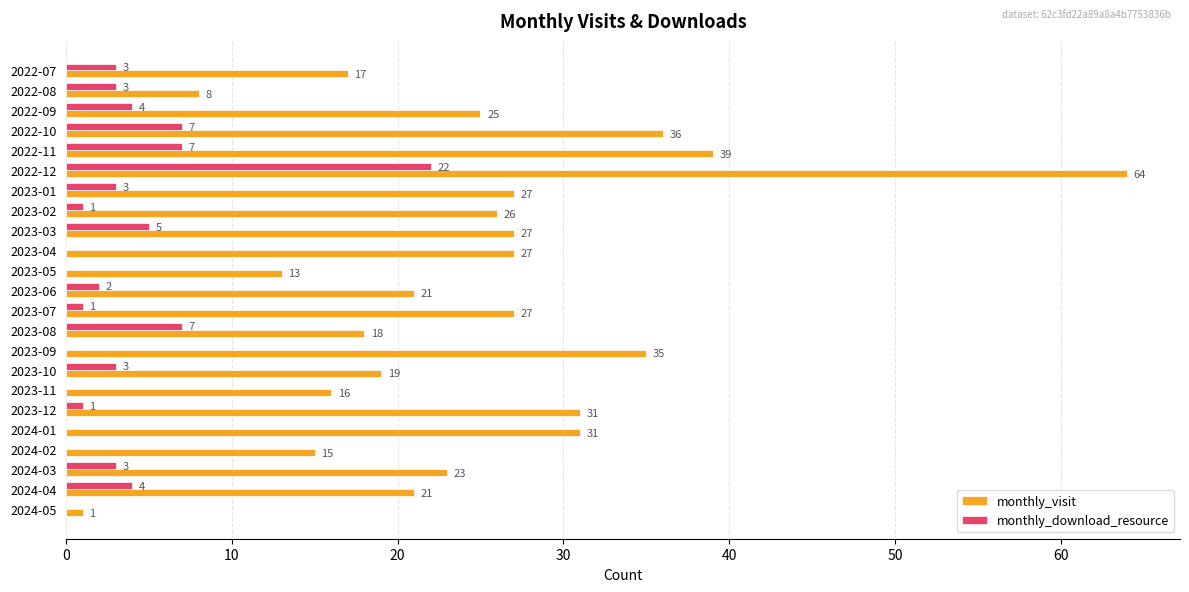

What is the maximum value shown in the chart?

64